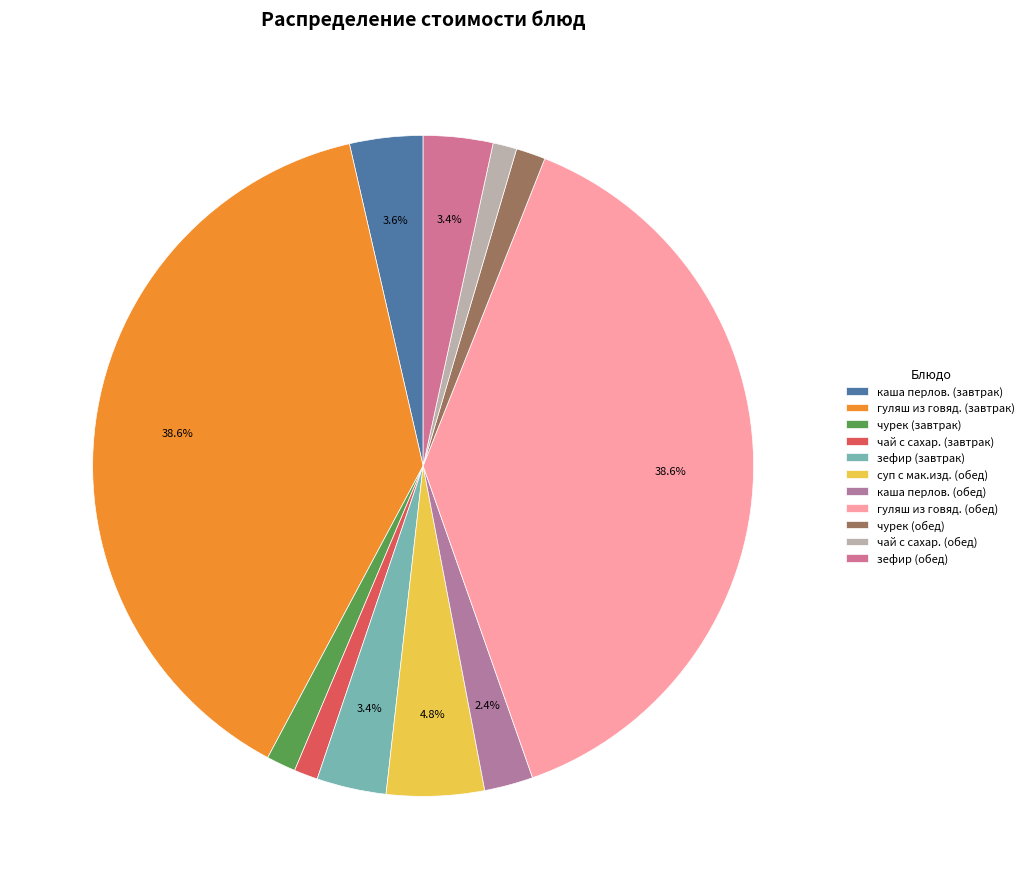

Is there a majority slice in this chart?

No